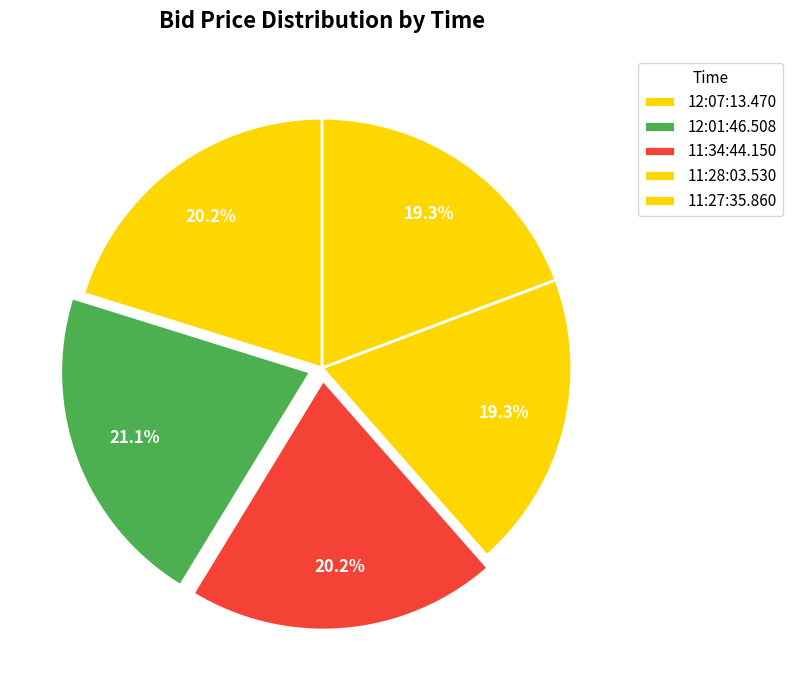

True or false: 11:28:03.530 accounts for 11% of the total.

False